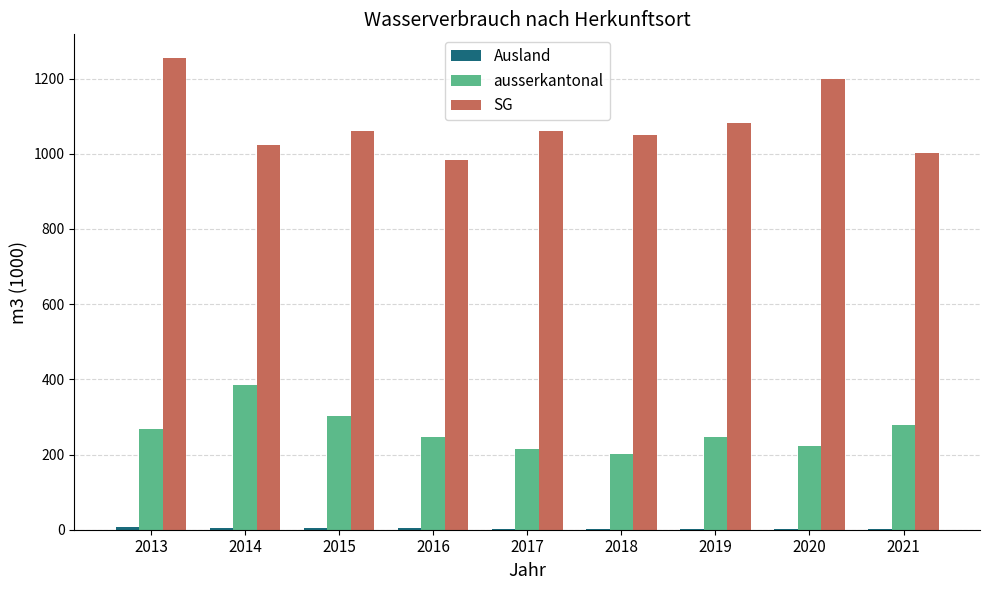

What is the greatest value displayed?

1255.0